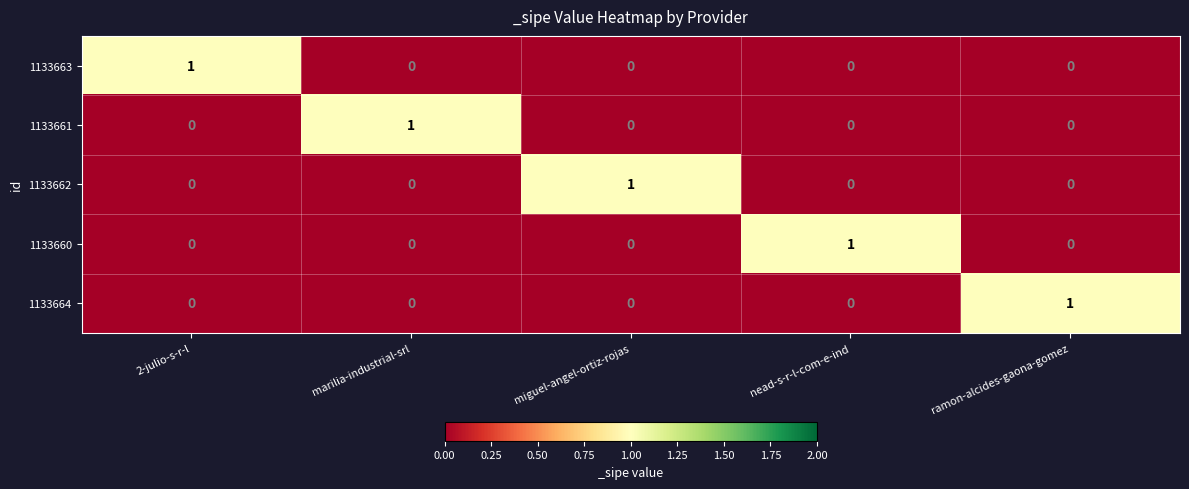

The 1133662 series shows 0 at nead-s-r-l-com-e-ind. True or false?

True